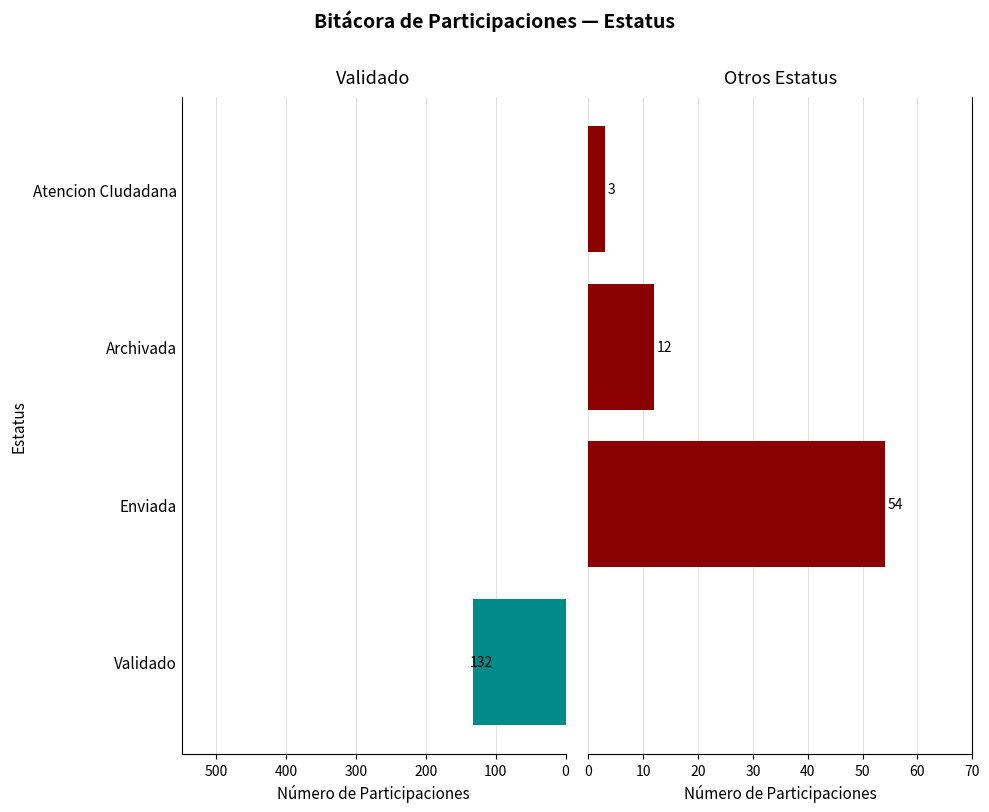

Which series has the largest range (max minus min)?

Validado